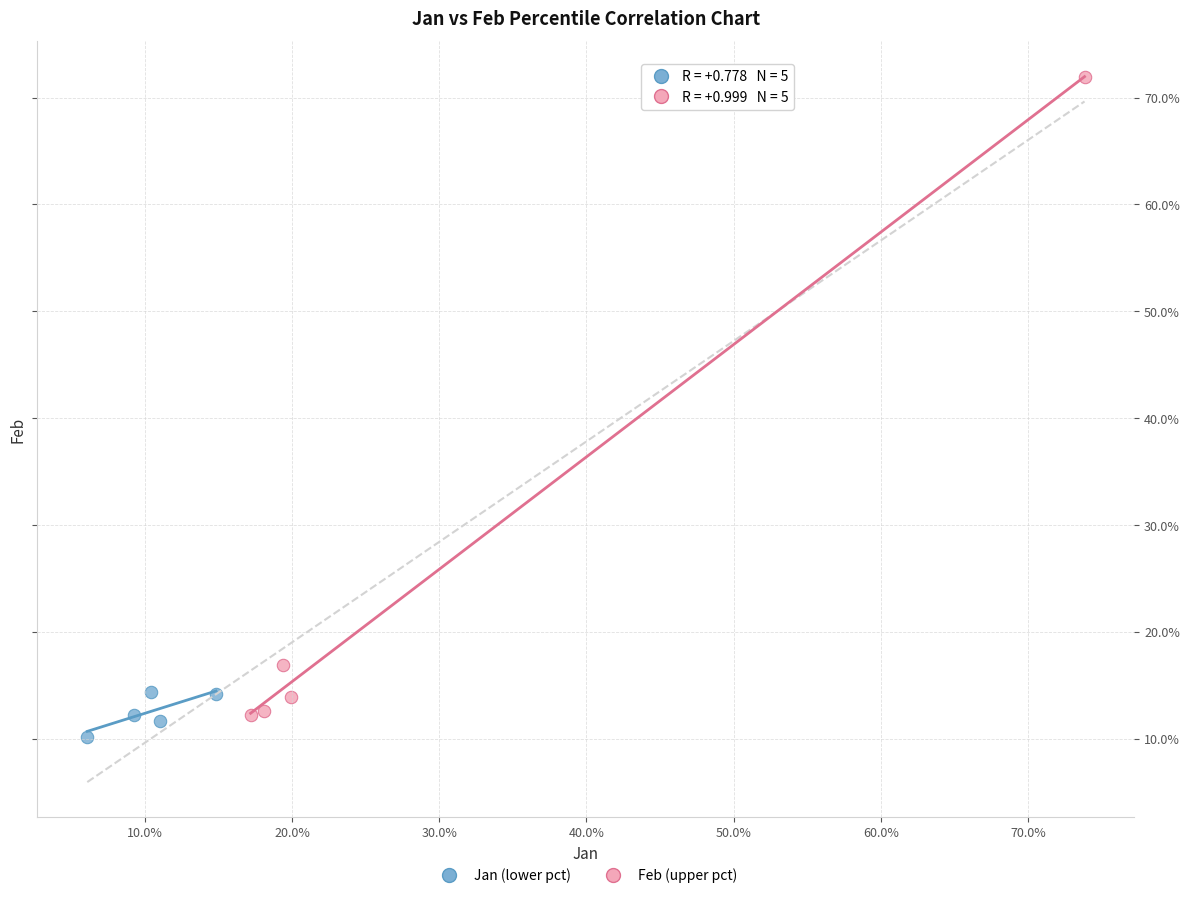

Which series contains the highest Y value?

Feb (upper pct)